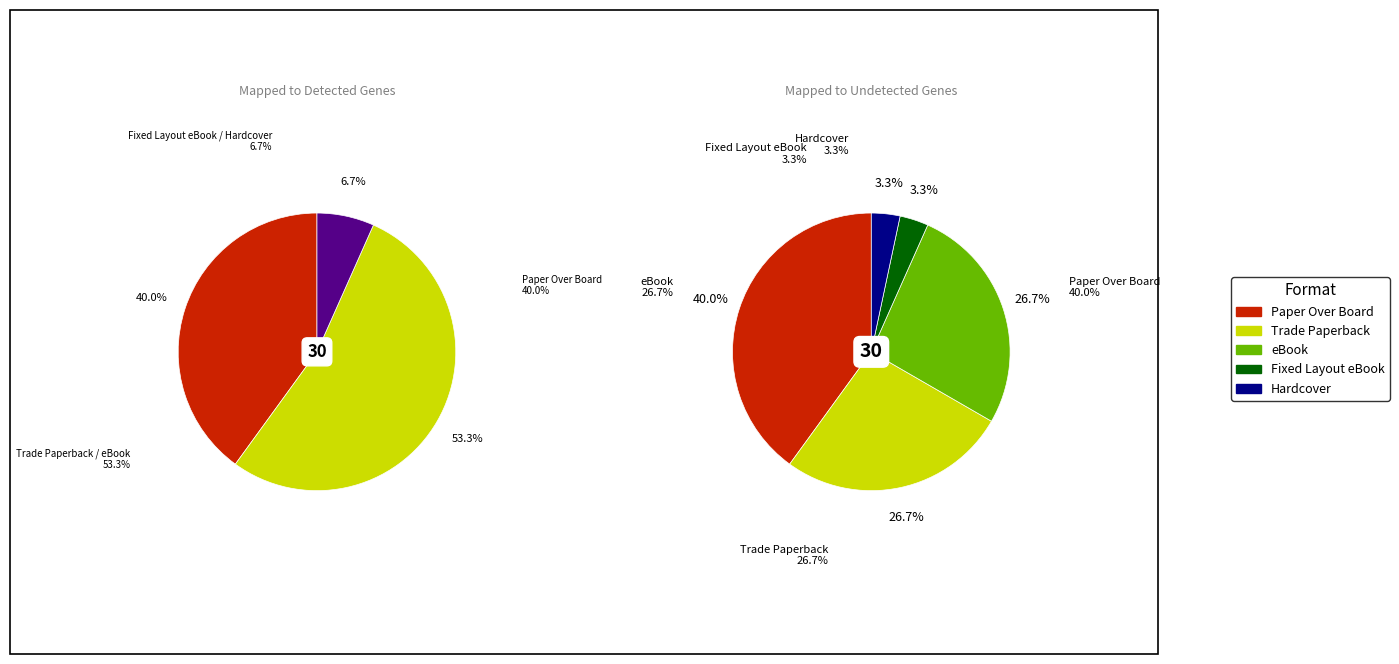

Which has a higher value, Trade Paperback or Hardcover?

Trade Paperback